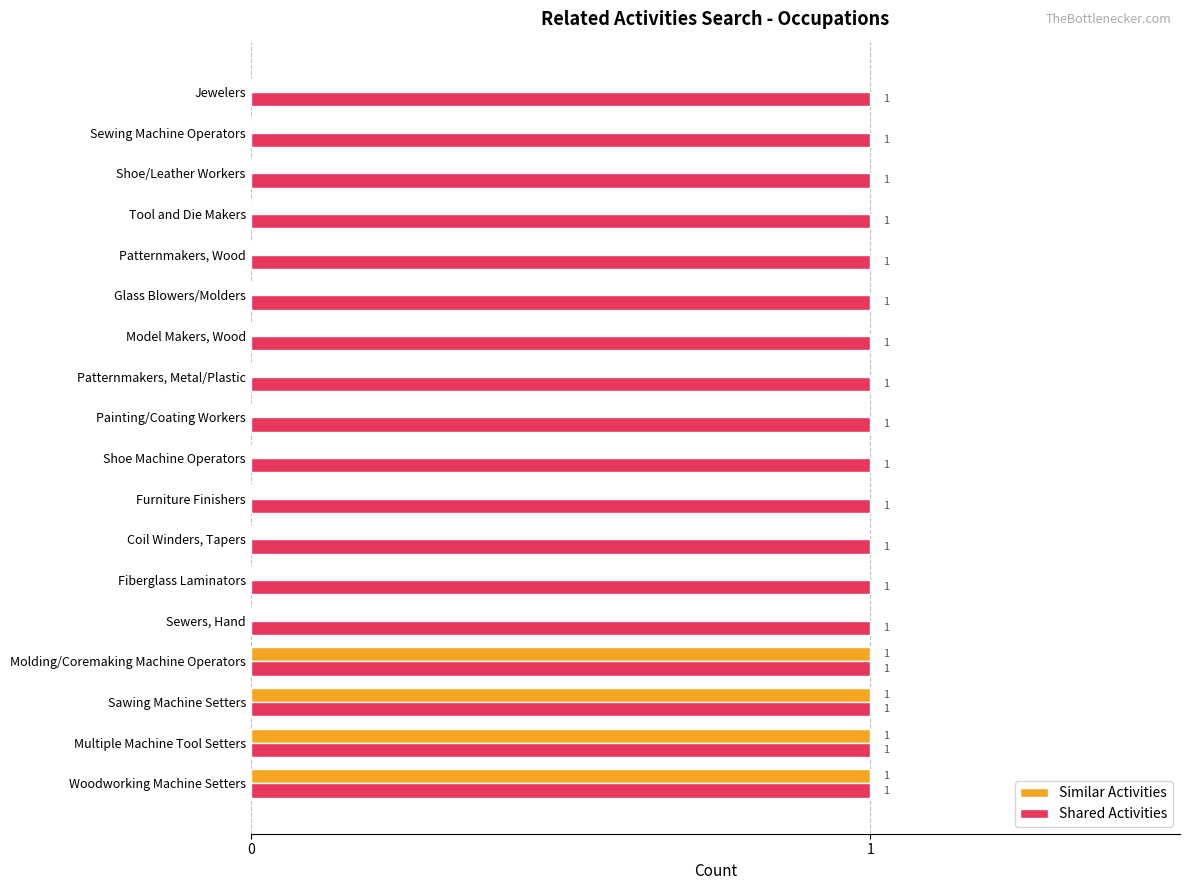

Which series has the largest total across all categories?

Shared Activities